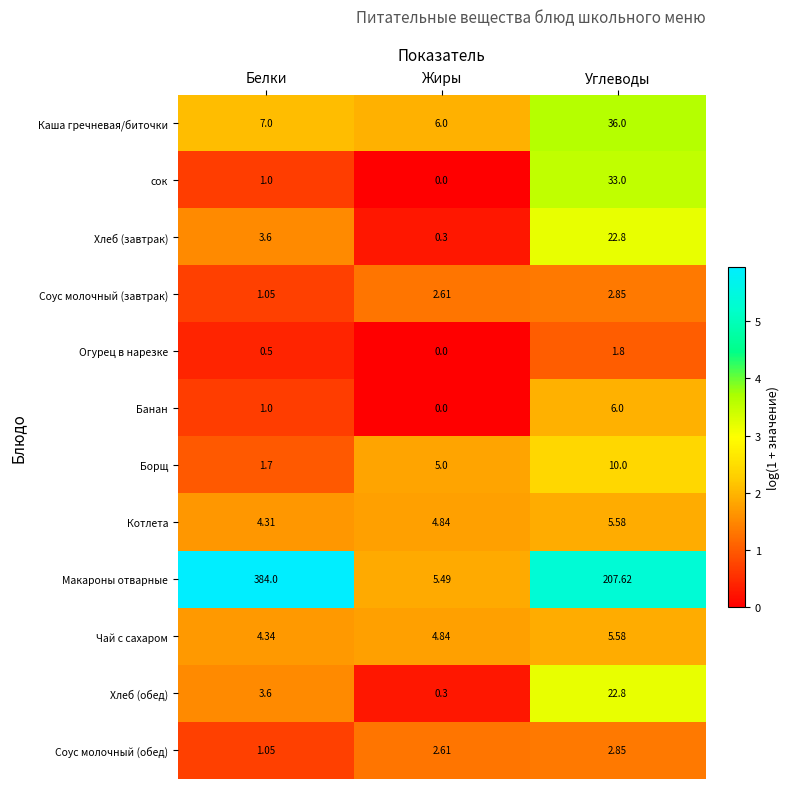

Which series has the largest total across all categories?

Макароны отварные